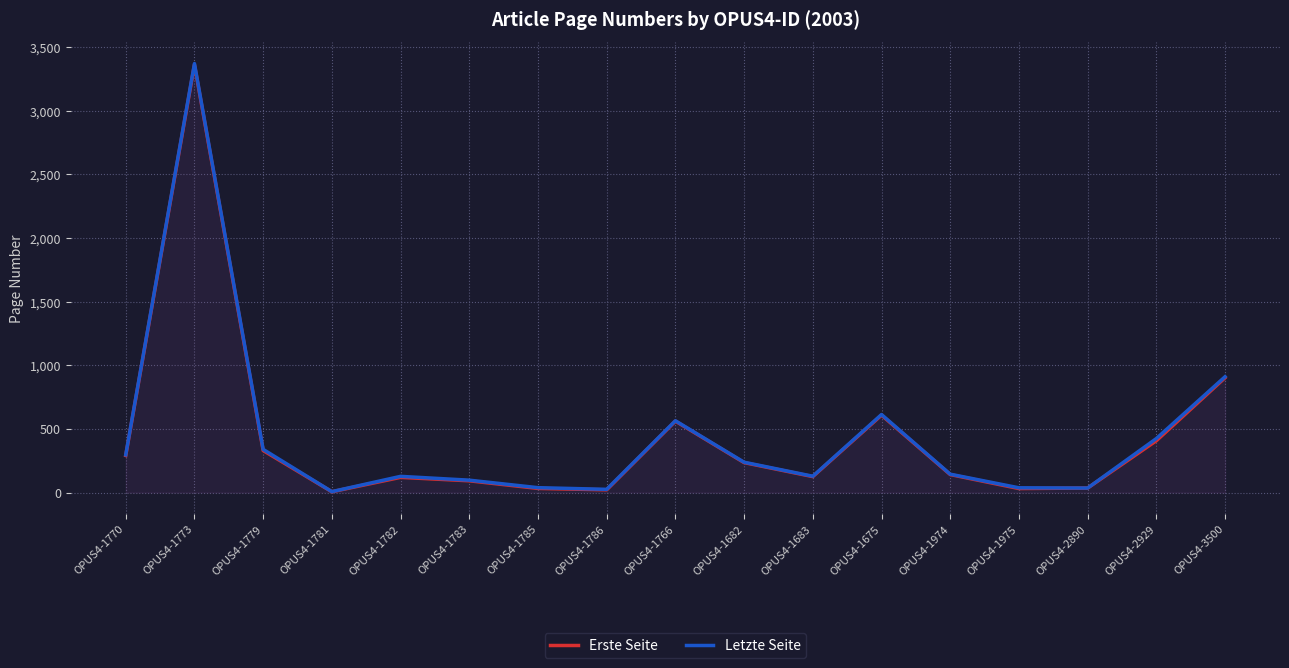

True or false: Letzte Seite and Erste Seite cross at least once.

False